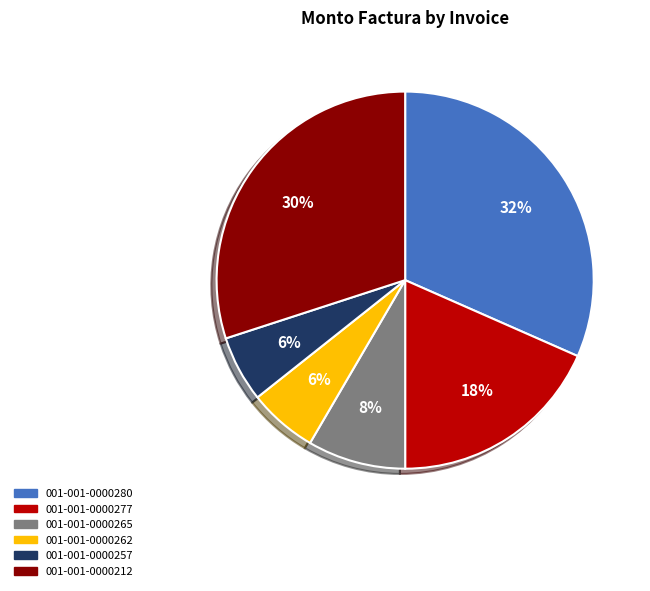

Which has a higher value, 001-001-0000280 or 001-001-0000257?

001-001-0000280